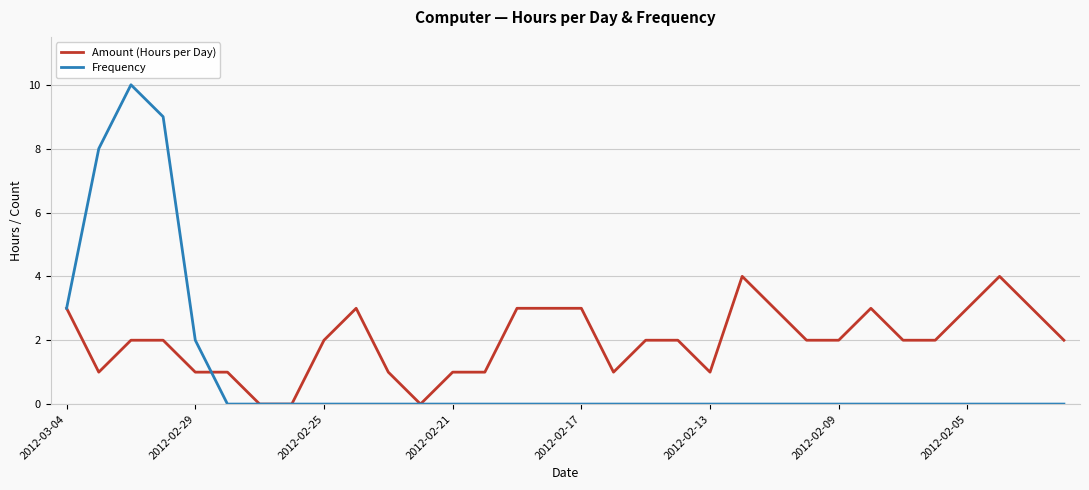

What is the difference between the maximum and minimum values in the Amount (Hours per Day) series?

4